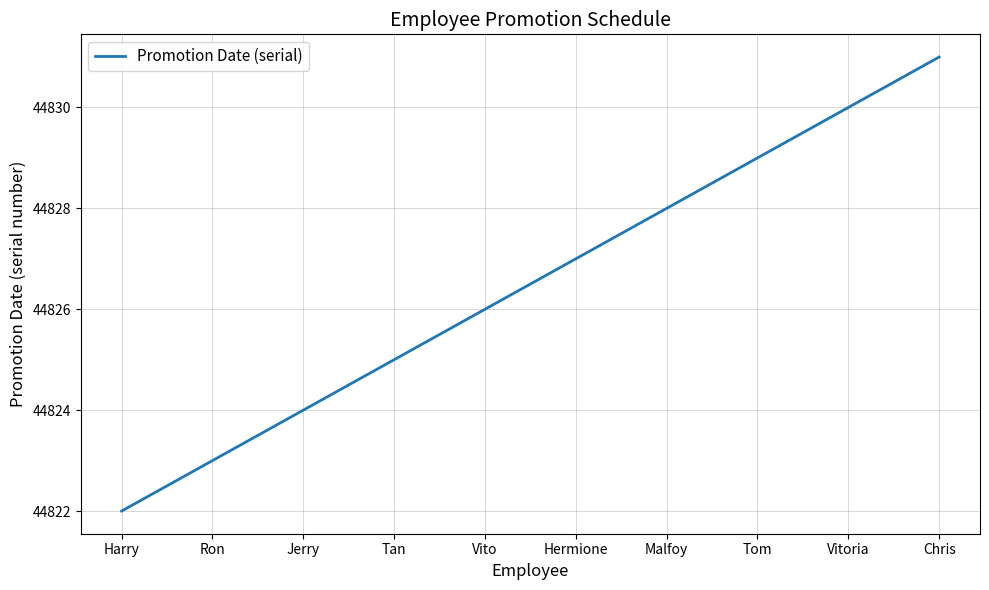

Reading left to right, list all the values displayed in this chart.

Harry=44822	Ron=44823	Jerry=44824	Tan=44825	Vito=44826	Hermione=44827	Malfoy=44828	Tom=44829	Vitoria=44830	Chris=44831